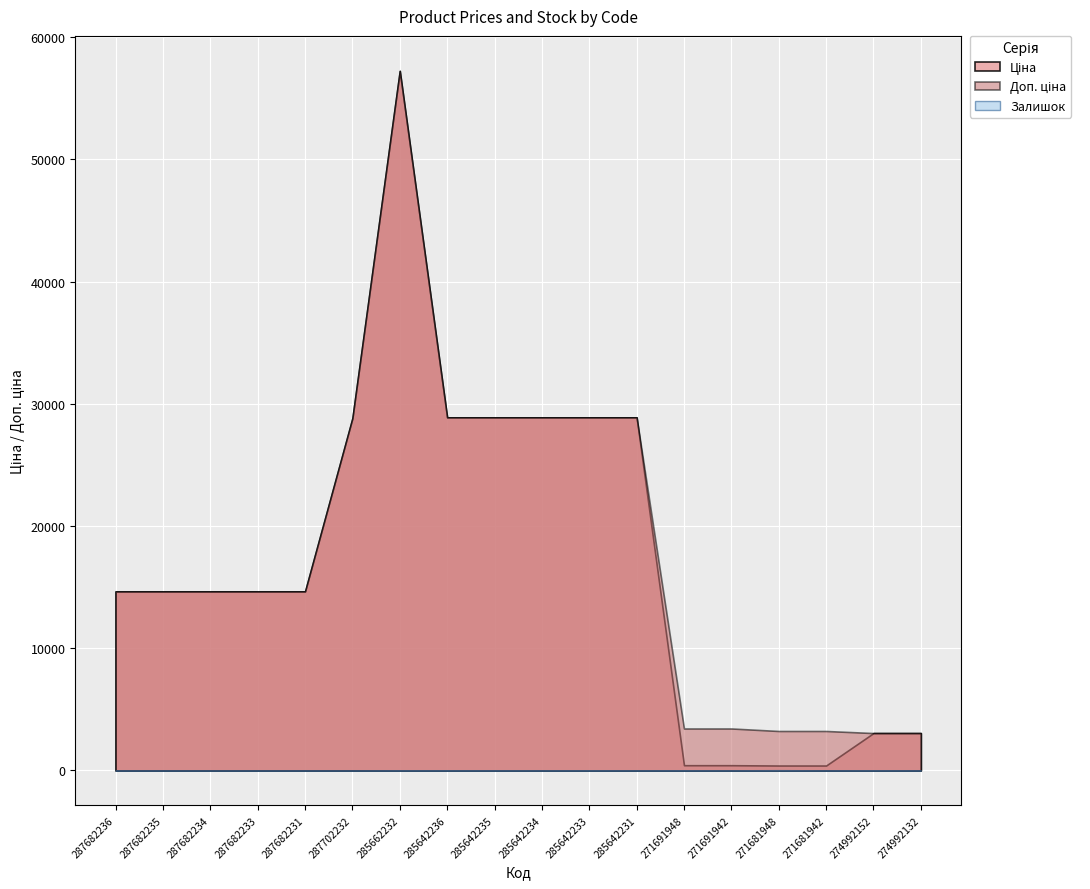

What is the label of the 10th point from the right?

285642235